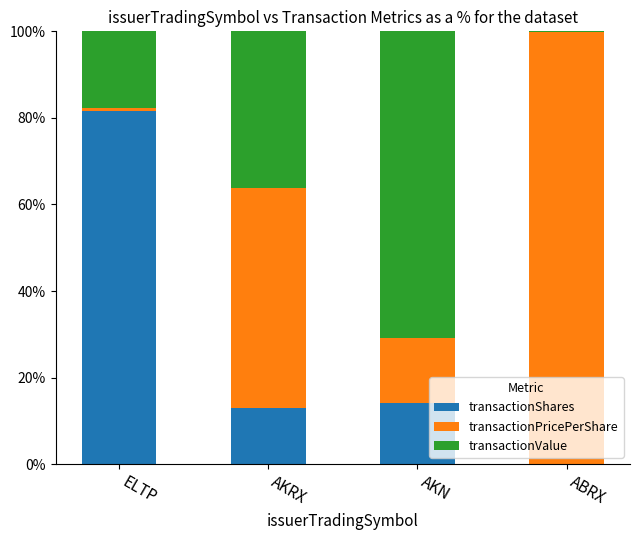

What is the sum of all transactionShares values?

108.9